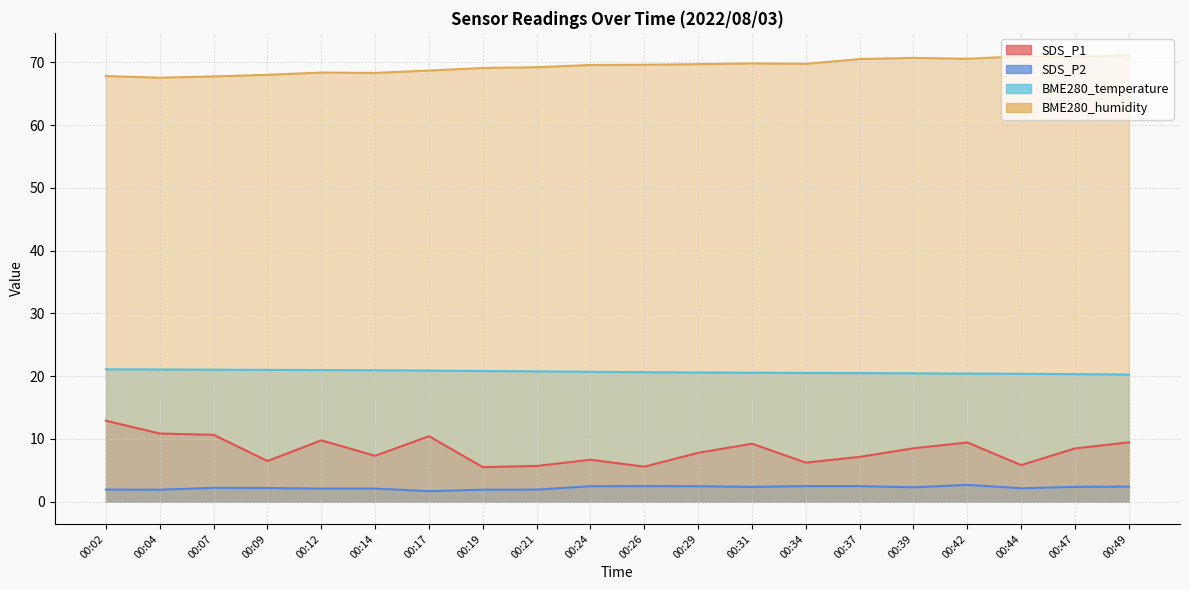

True or false: SDS_P2 has more than 0 points higher than both neighbors.

True